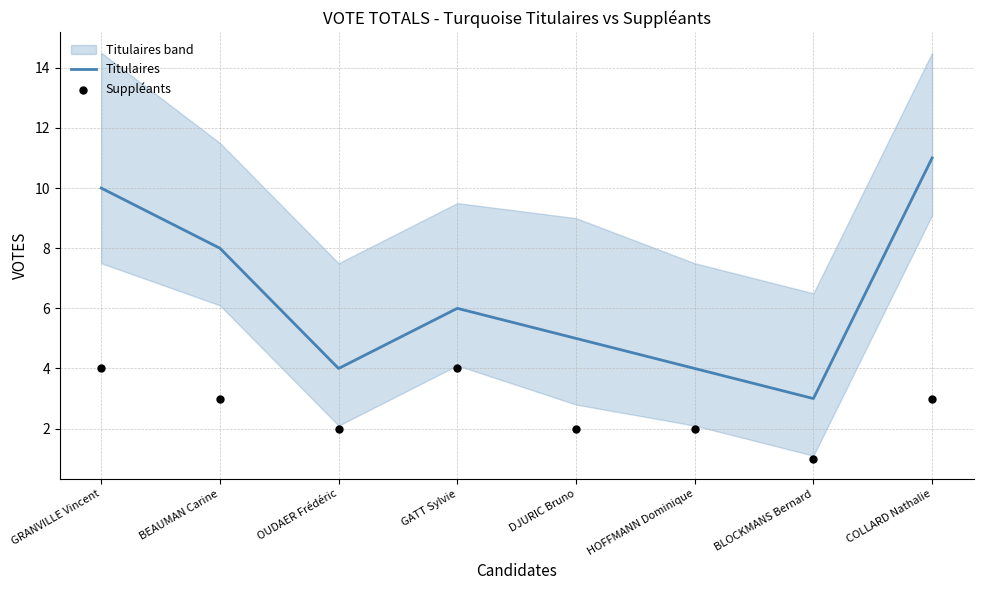

Which series contains the highest Y value?

Titulaires